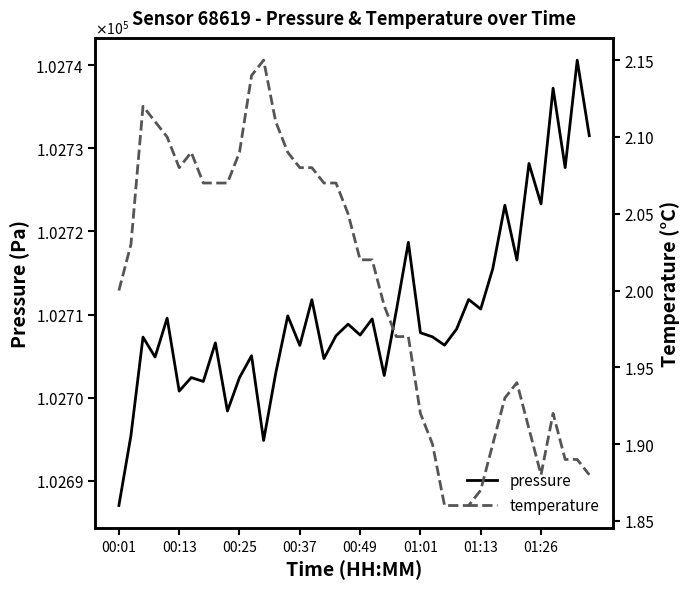

What is the greatest value displayed?

102740.6